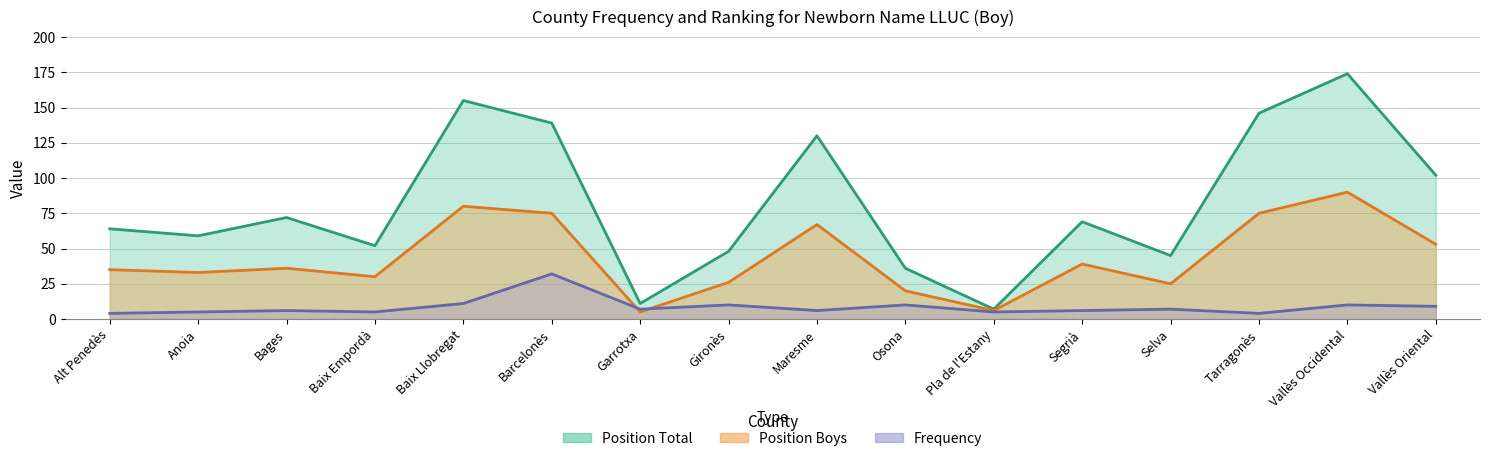

What is the label of the 7th point from the left?

Garrotxa